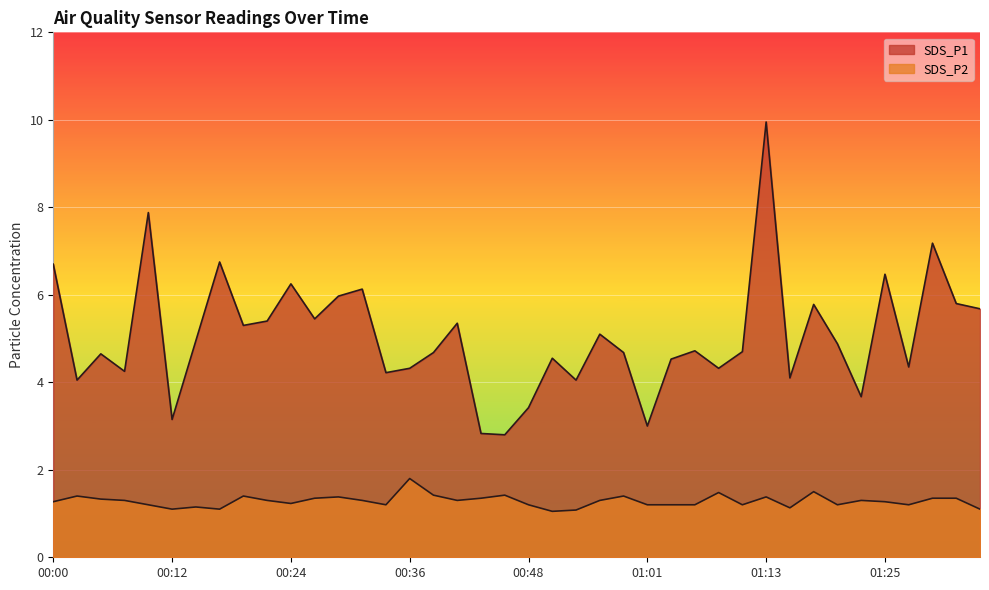

Read the SDS_P2 value at 00:31.

1.3